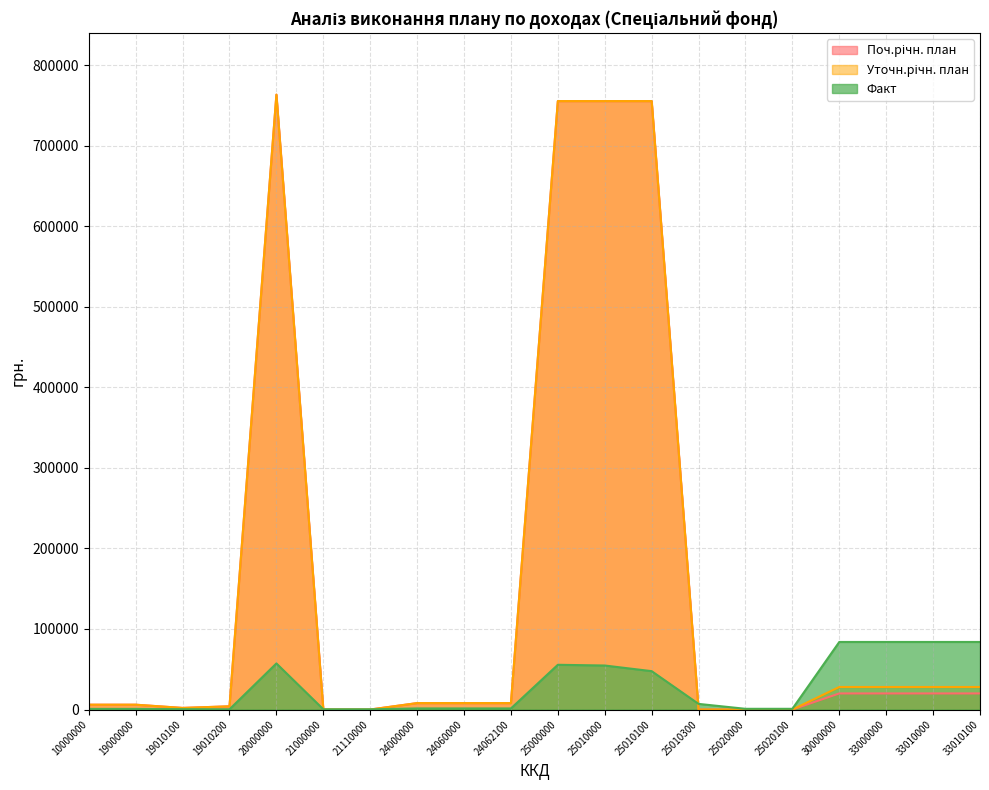

Read the Факт value at 33010000.

83876.0